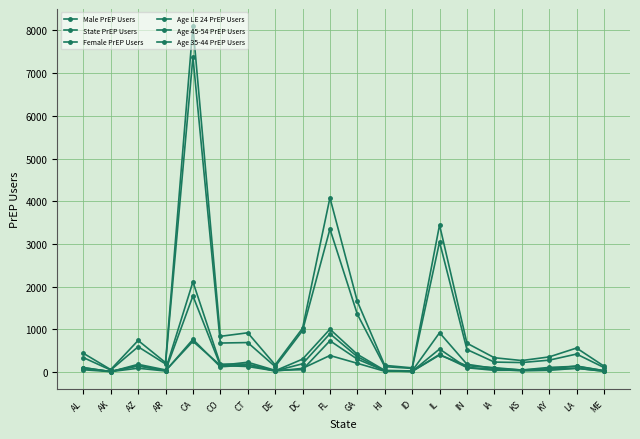

What is the approximate value of State PrEP Users at AZ?

739